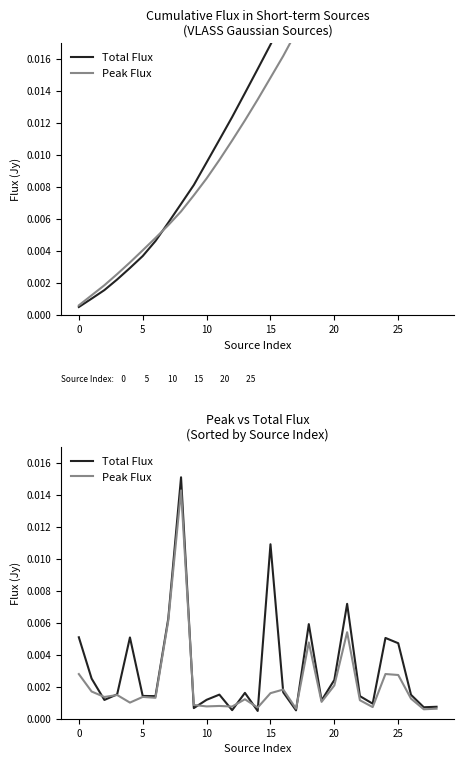

What is the sum of all Total Flux values?

0.1